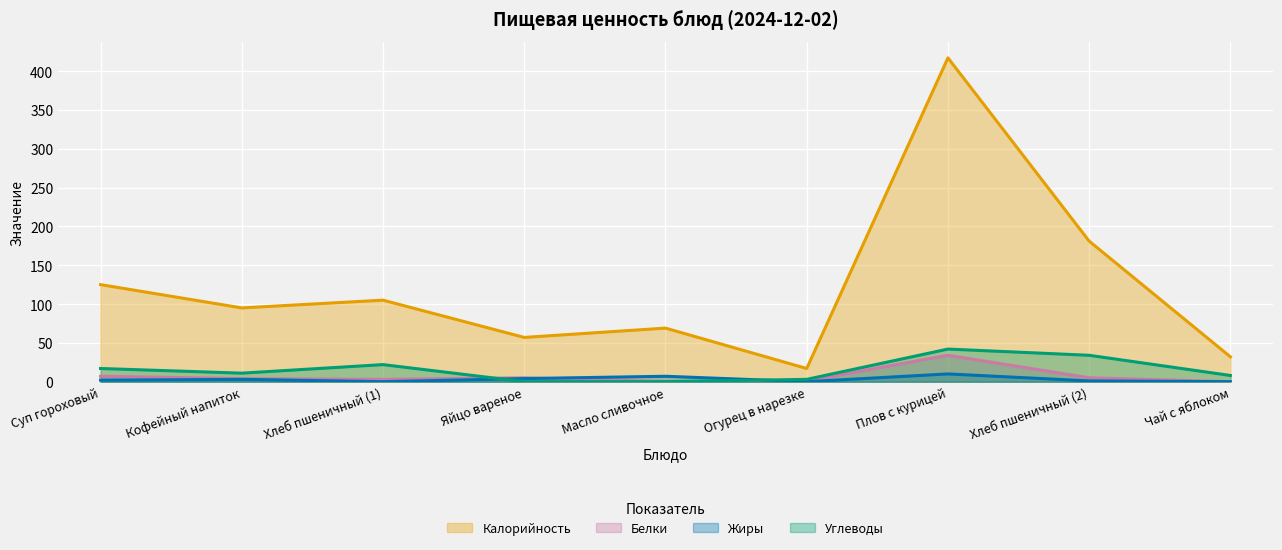

The Углеводы series shows 0 at Масло сливочное. True or false?

True